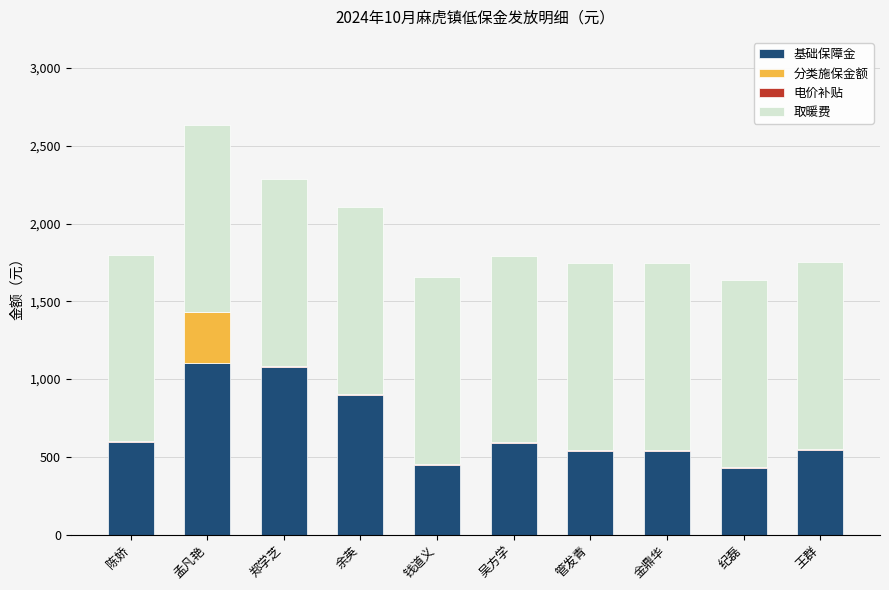

What is the sum of all 基础保障金 values?

6774